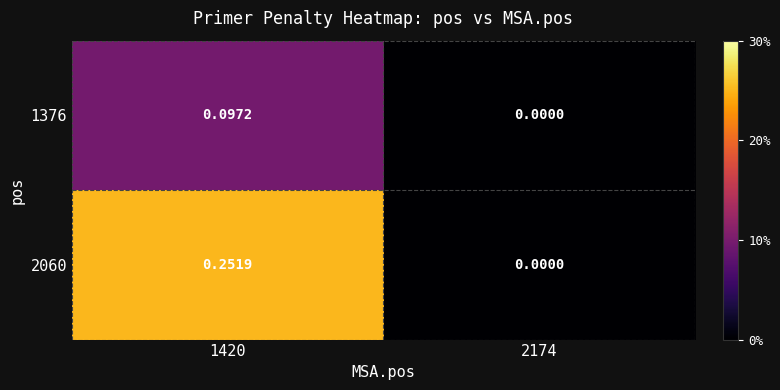

Is the value of 1376 at 1420 greater than the value of 2060 at 2174?

Yes